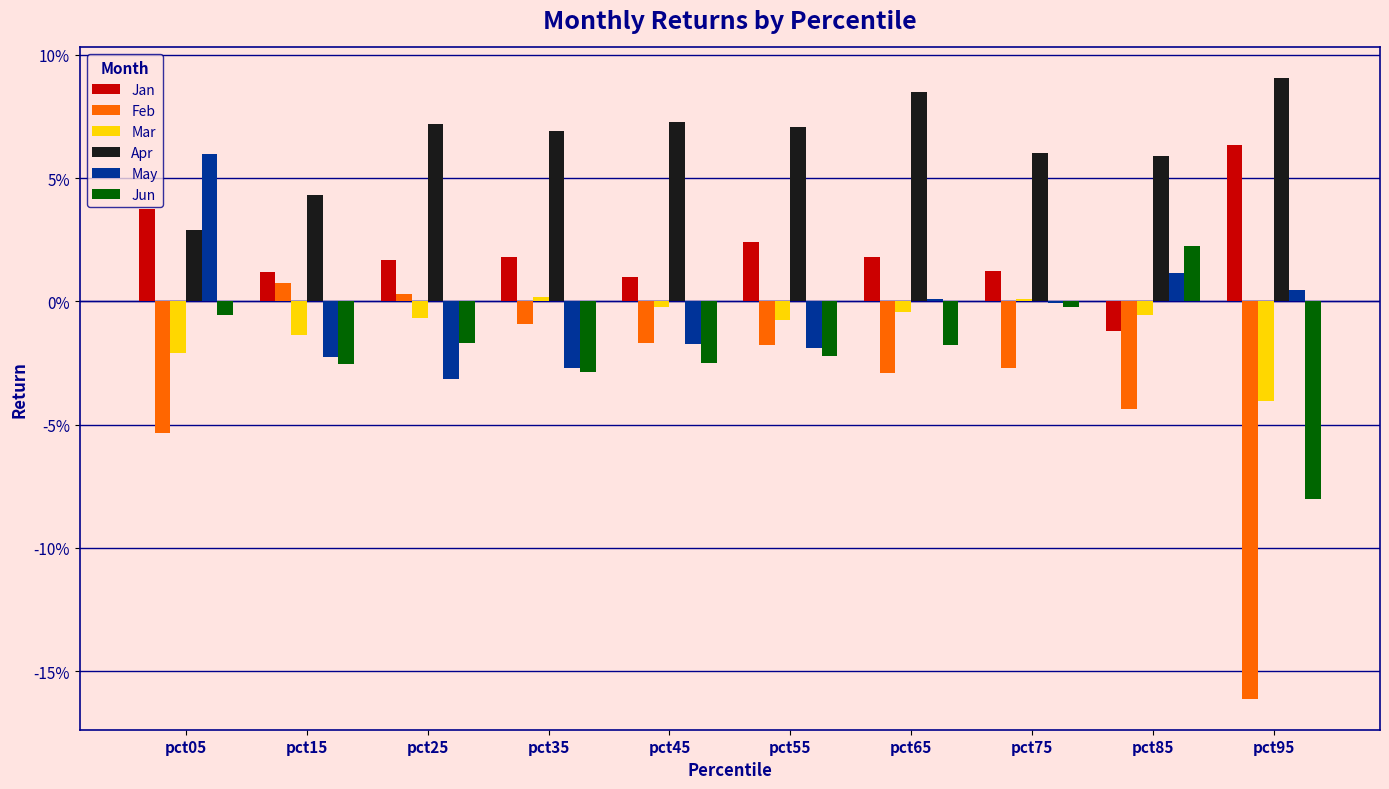

At which label does Jan first exceed 0?

pct05